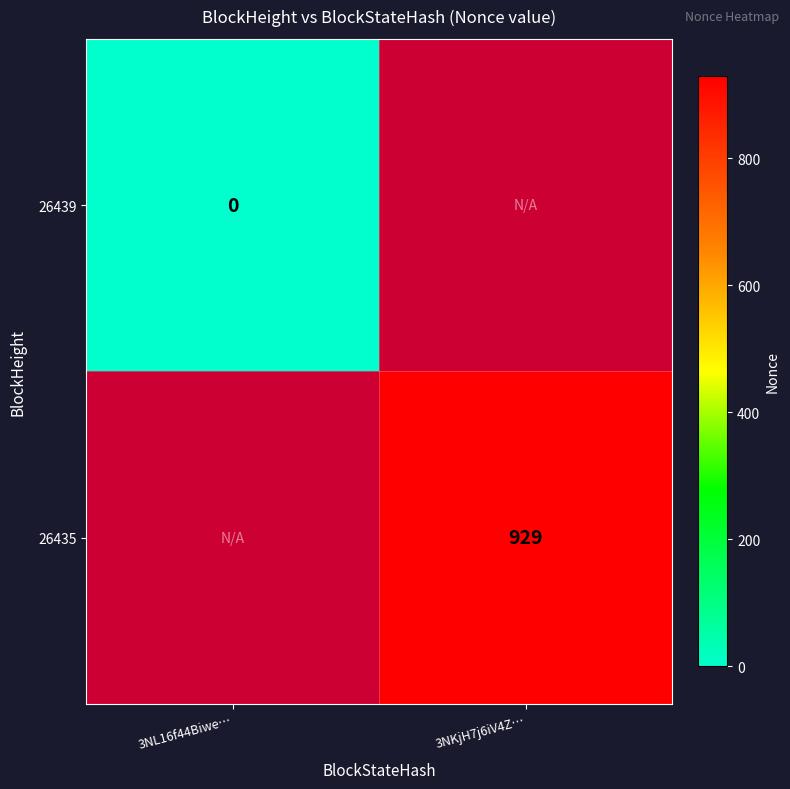

True or false: 26435 has a value of 213 at 3NKjH7j6iV4Z….

False